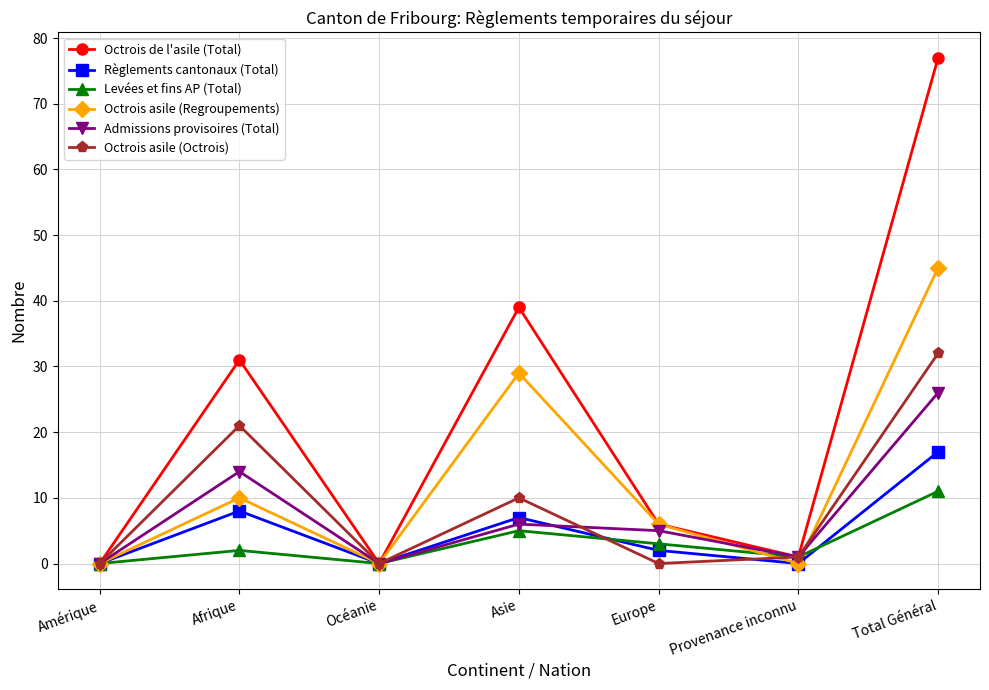

Rank the series by their maximum value, from lowest to highest.

Levées et fins AP (Total), Règlements cantonaux (Total), Admissions provisoires (Total), Octrois asile (Octrois), Octrois asile (Regroupements), Octrois de l'asile (Total)